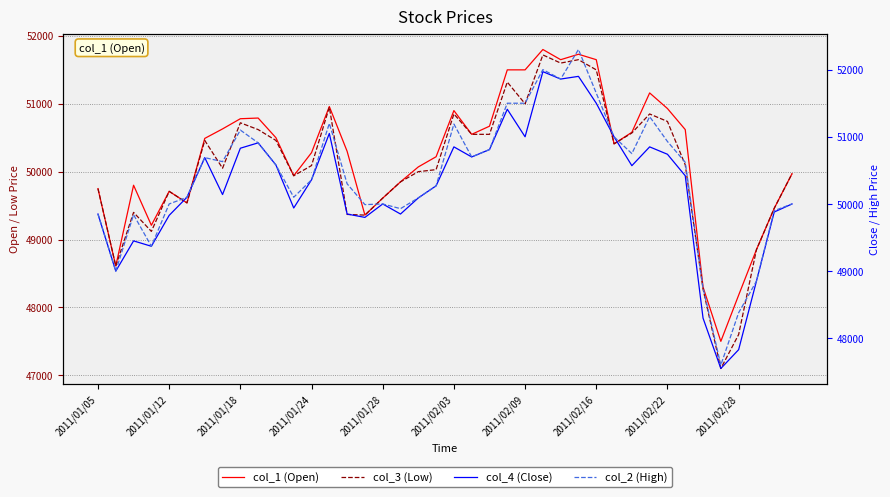

True or false: col_3 (Low) has a value of 48850 at 37.

True